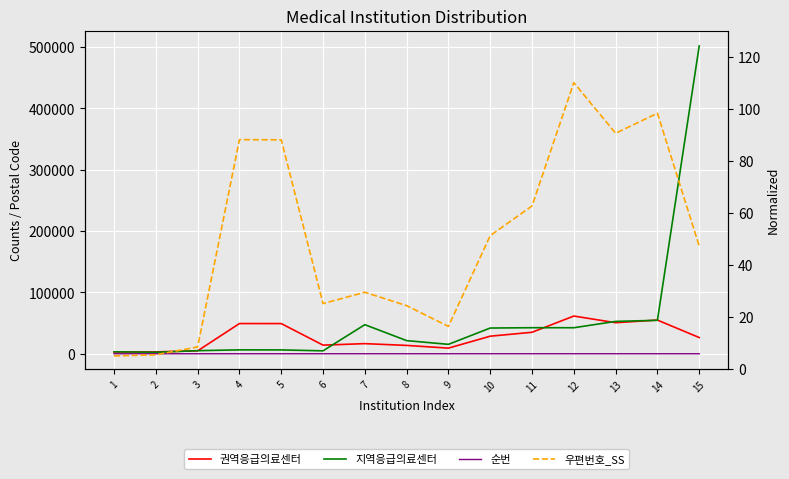

True or false: 권역응급의료센터 and 우편번호_SS cross at least once.

False